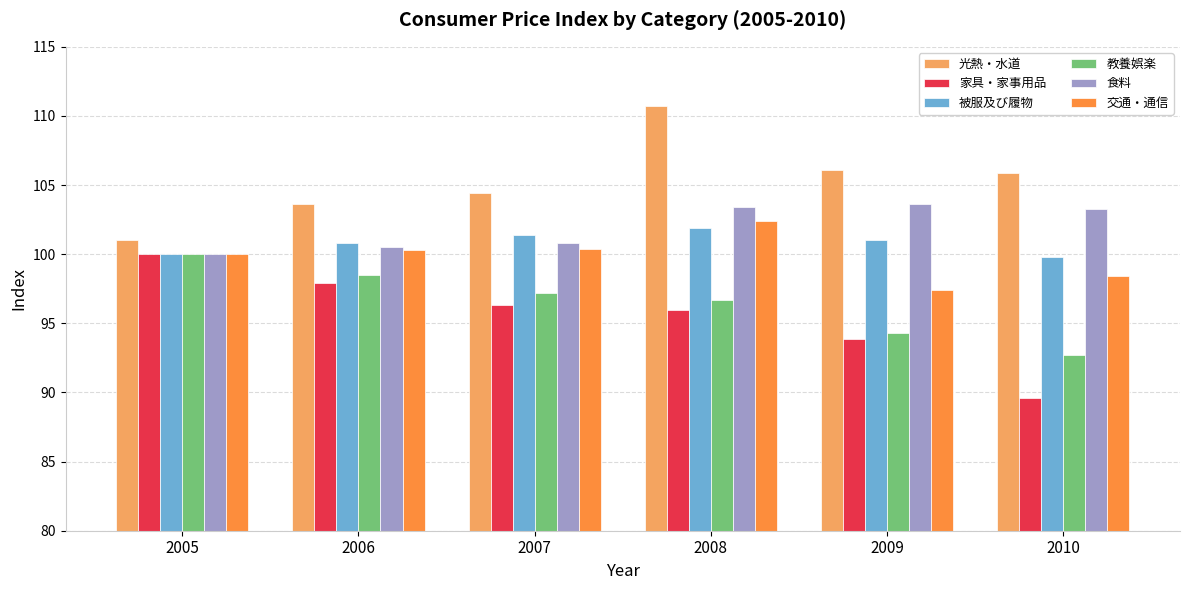

Does the chart contain stacked bars?

No